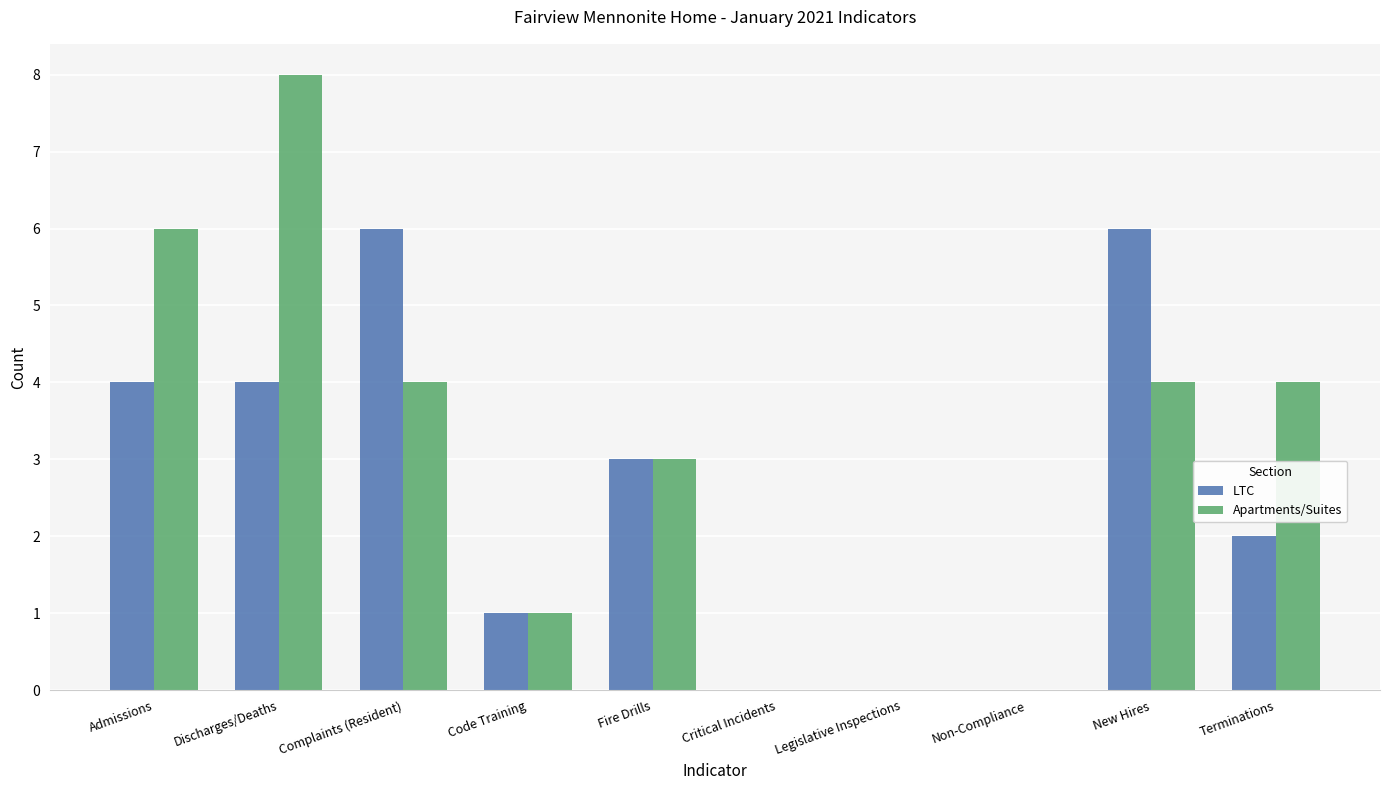

The LTC series shows 2 at Terminations. True or false?

True